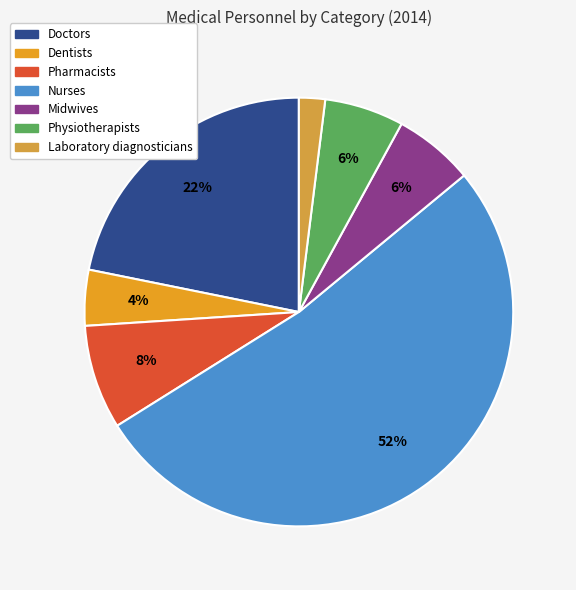

Is it true that Midwives is 1% of the pie?

False